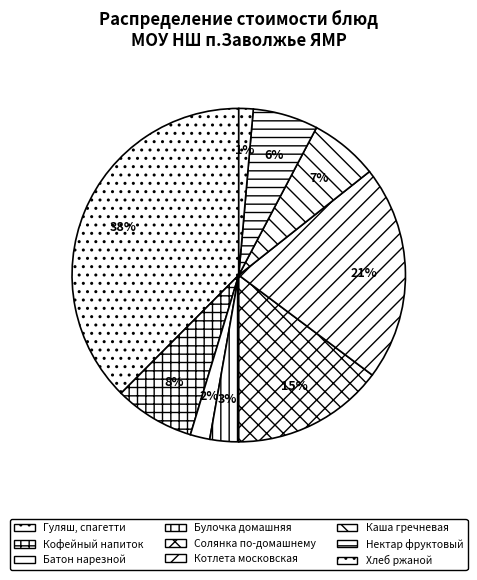

What percentage is the Хлеб ржаной slice, to the nearest percent?

1%